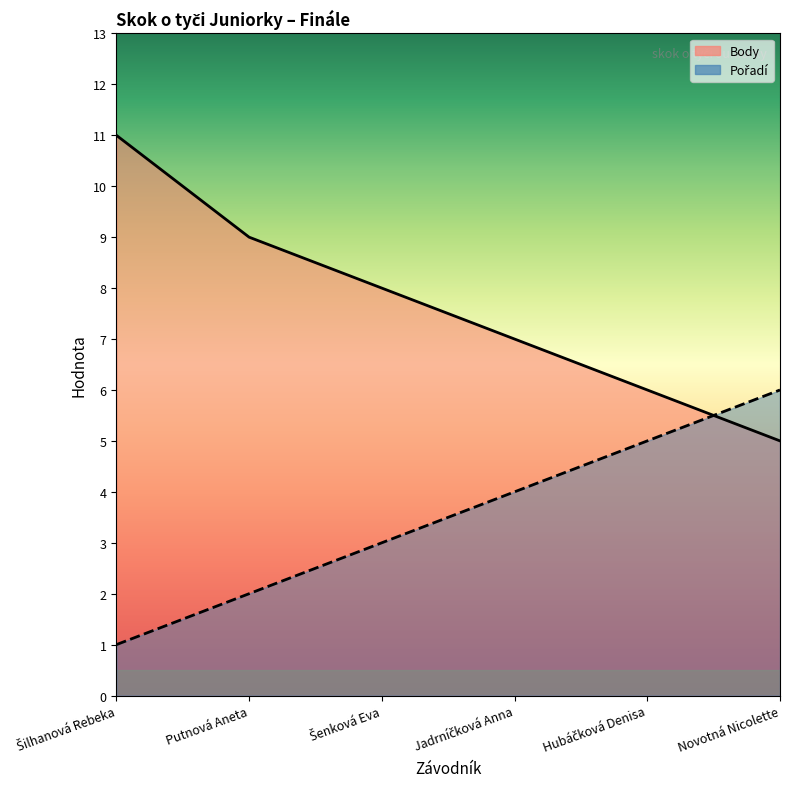

At how many categories does at least one series exceed 5?

6